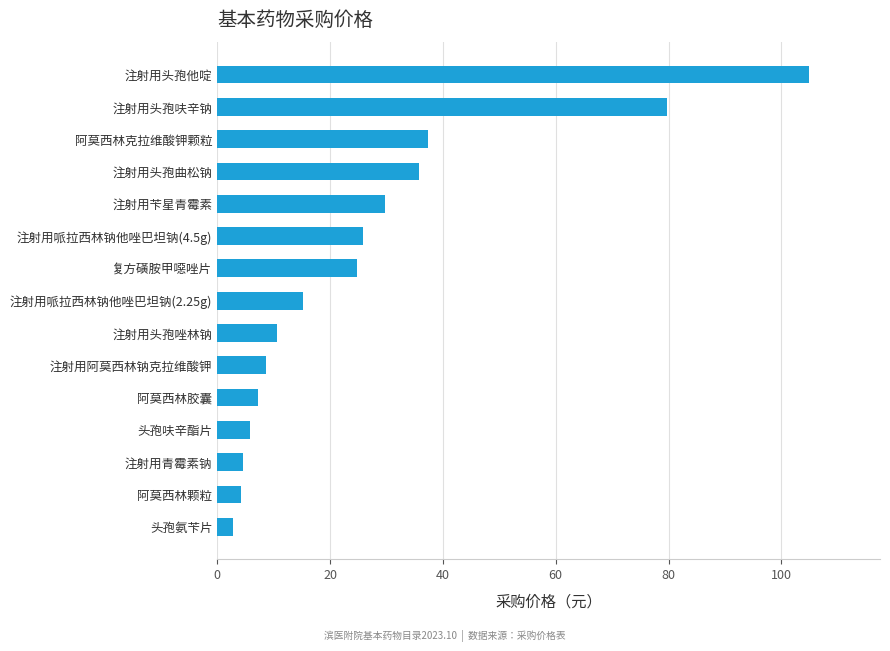

Between 阿莫西林胶囊 and 注射用苄星青霉素, which is larger?

注射用苄星青霉素